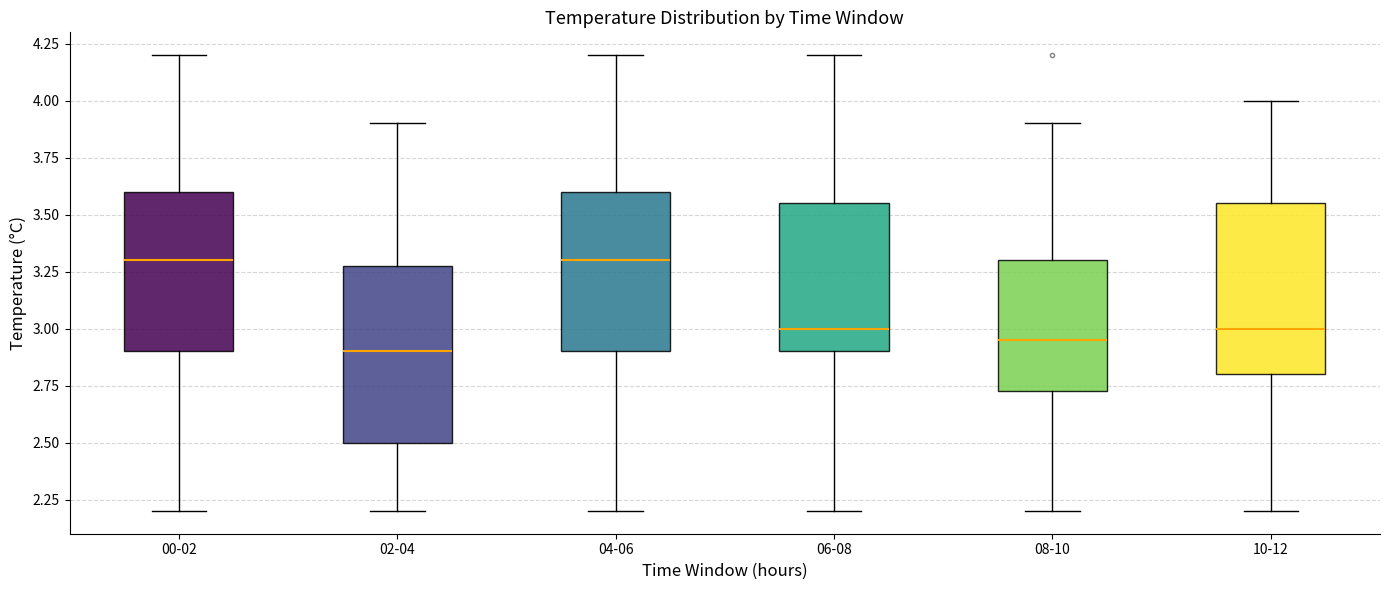

Where is the upper edge of the box for 04-06 on the y-axis? The values are not printed on the chart, so give them approximately, as read against the axis.

3.60